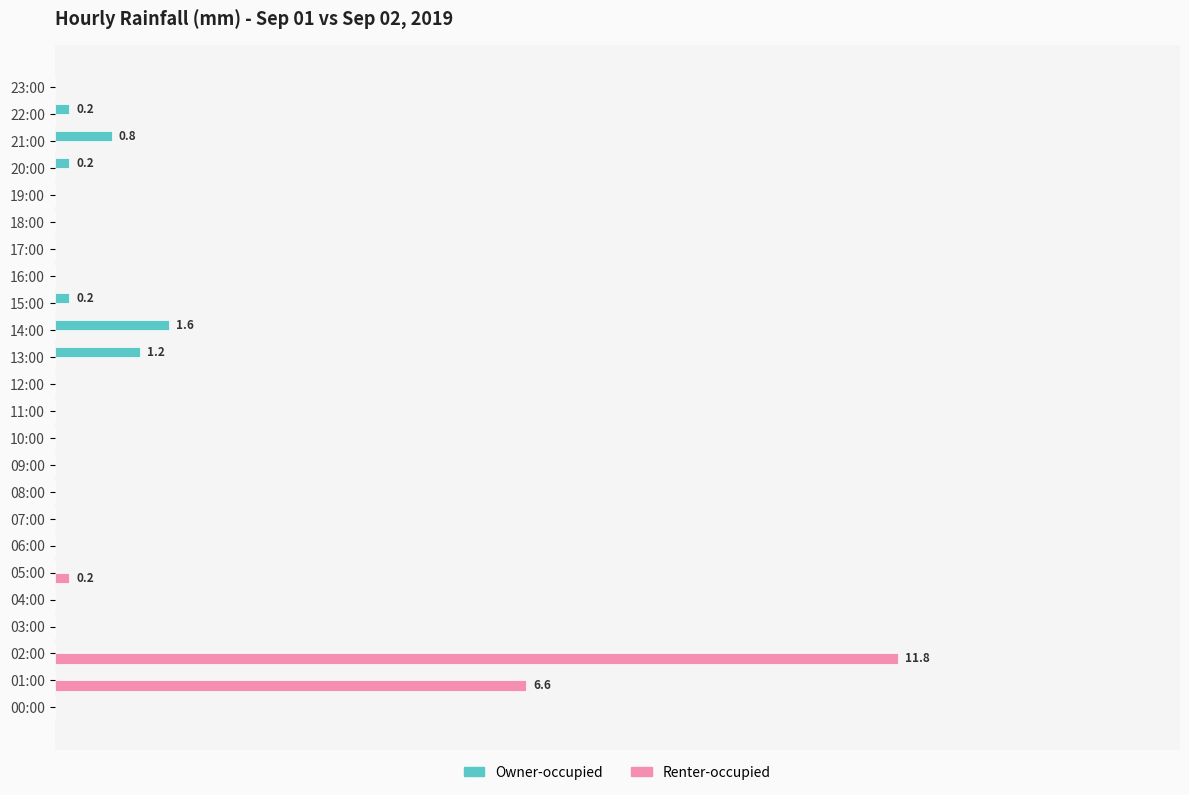

What are all the series names shown in the legend?

Owner-occupied, Renter-occupied